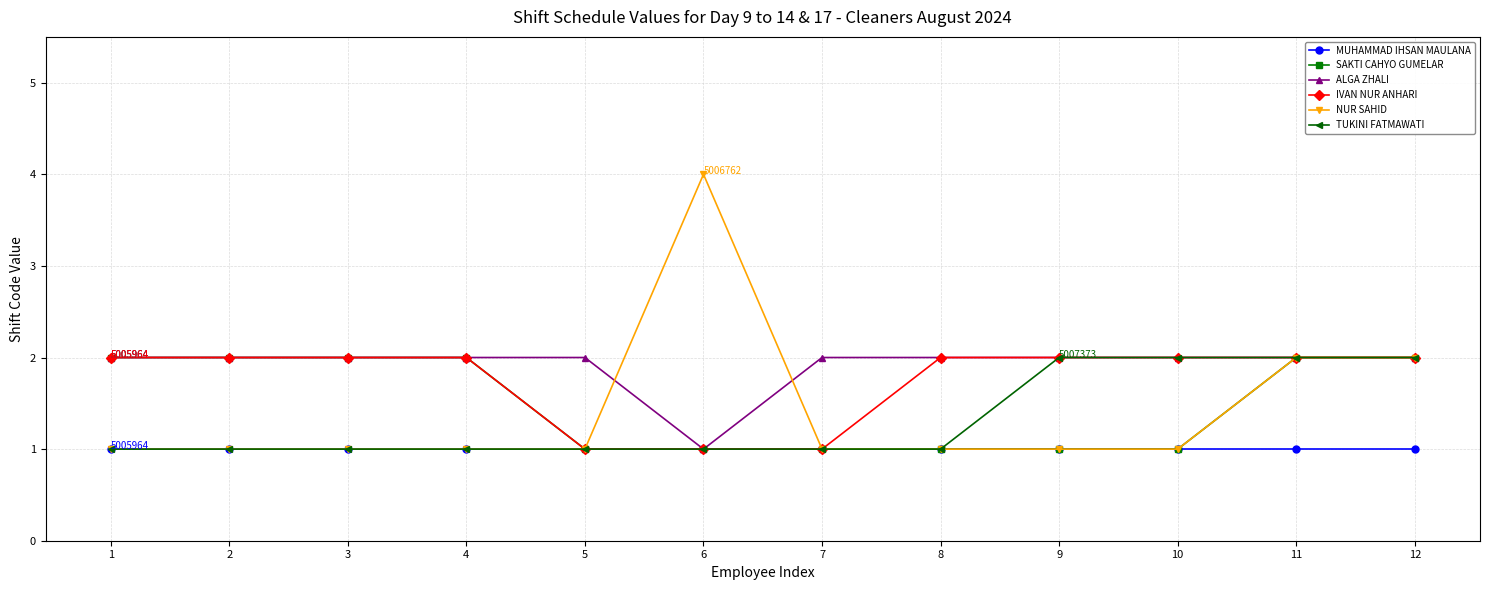

What is the total value across all series at 10?

9